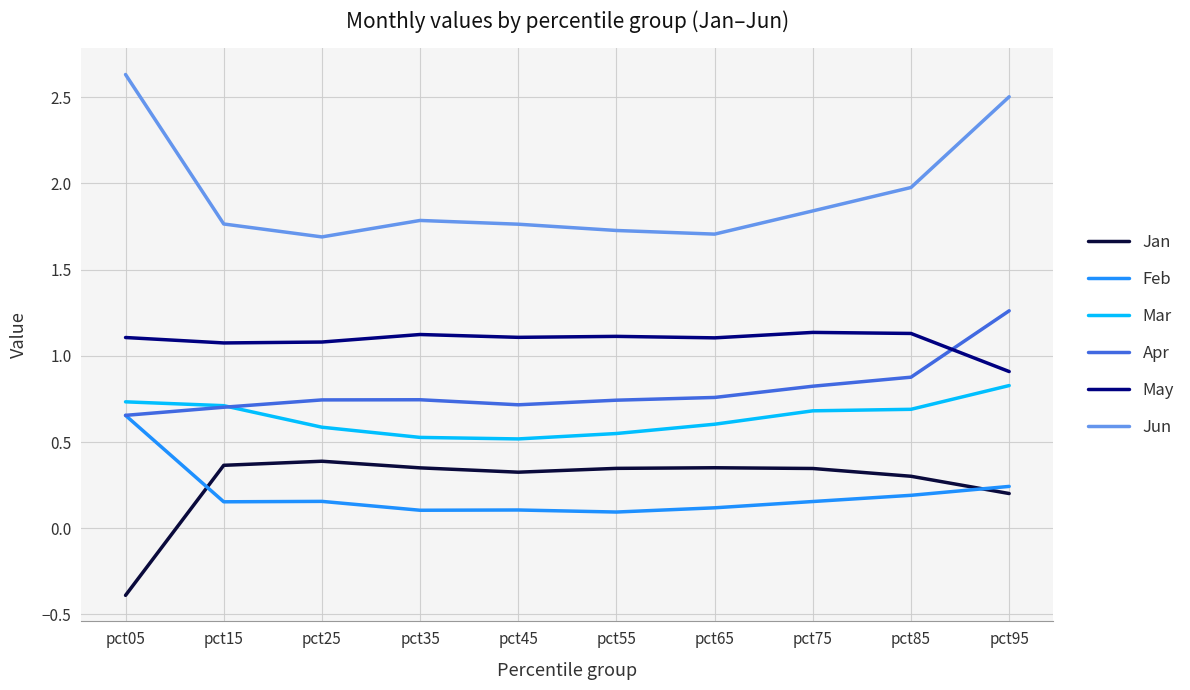

What is the difference between the highest and lowest values at pct95?

2.3